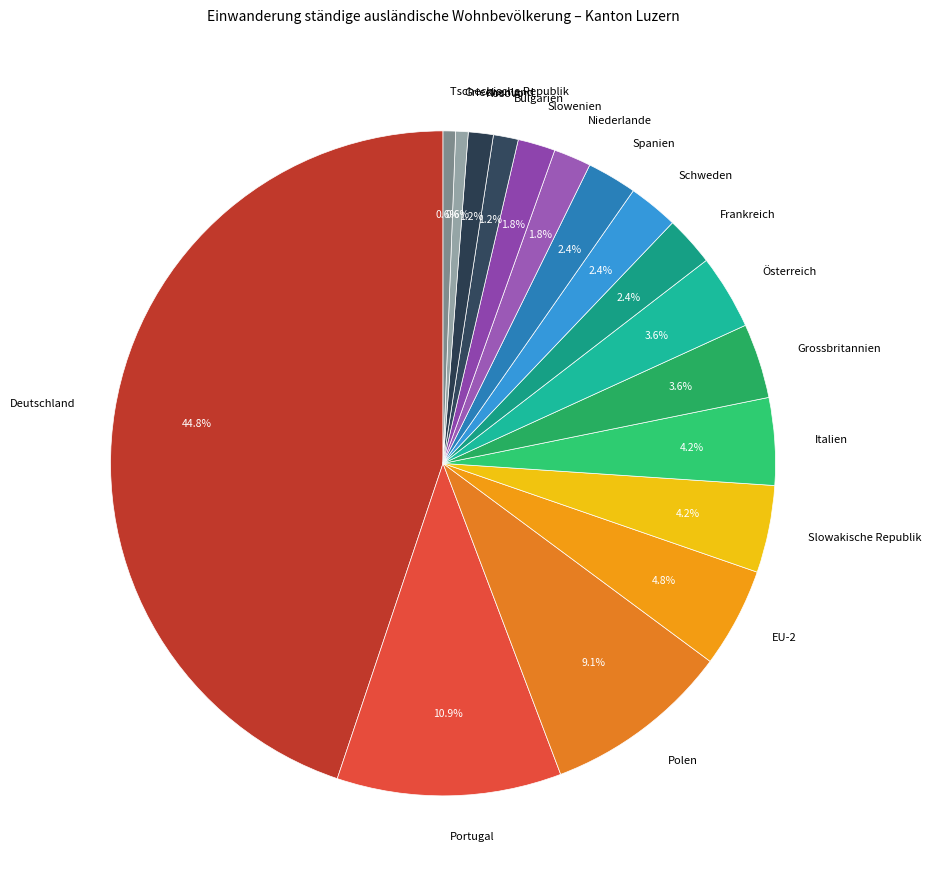

Which slice is the largest?

Deutschland